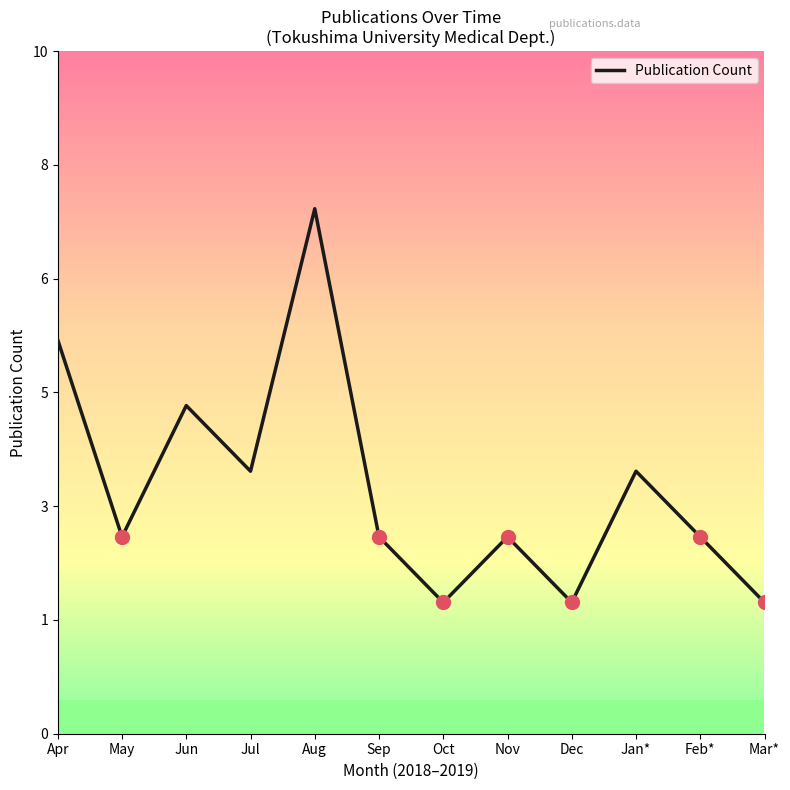

Which has a higher value, Sep or Jan*?

Jan*